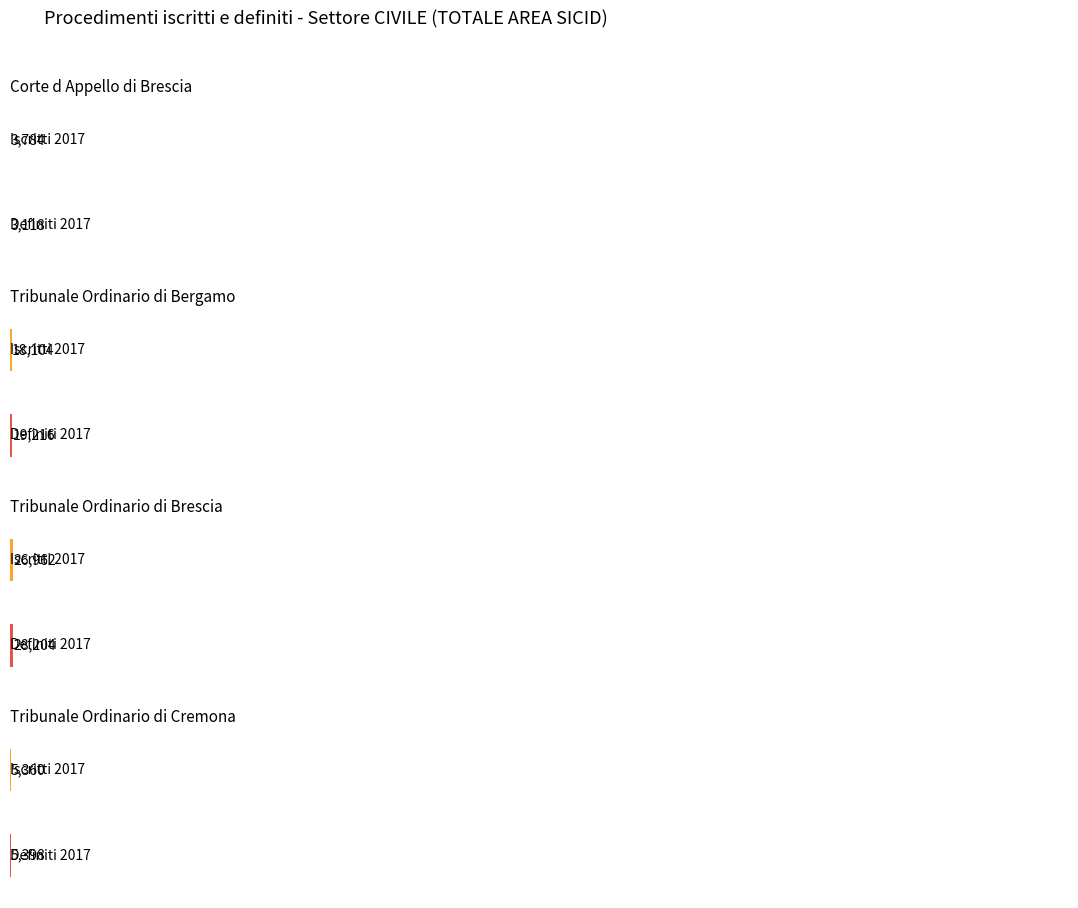

Between Corte d Appello di Brescia and Tribunale Ordinario di Brescia, which is larger?

Tribunale Ordinario di Brescia